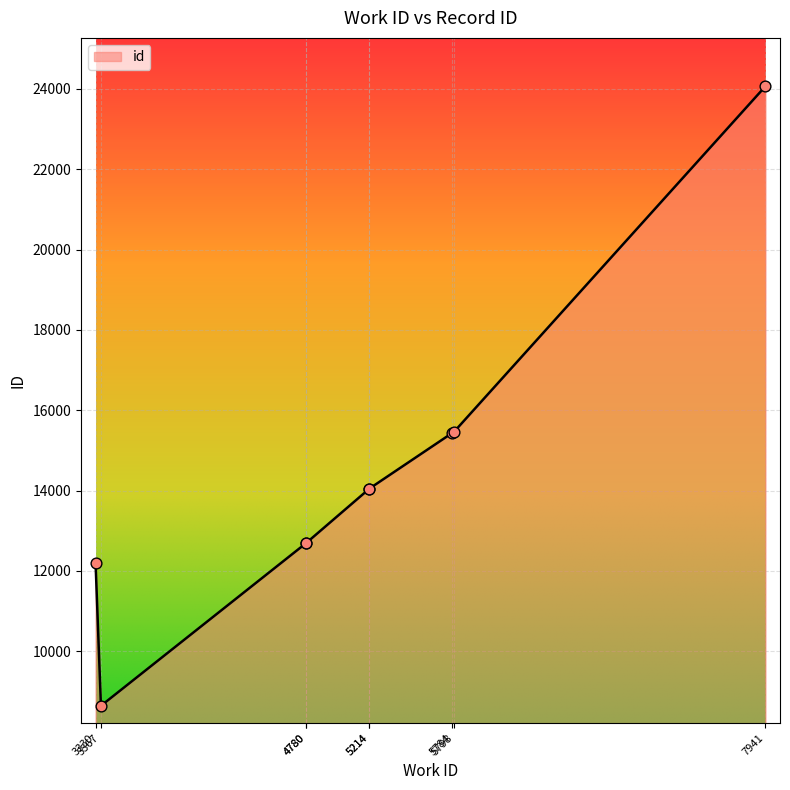

Approximately how many times larger is the value at 5214 compared to 4780?

1.1